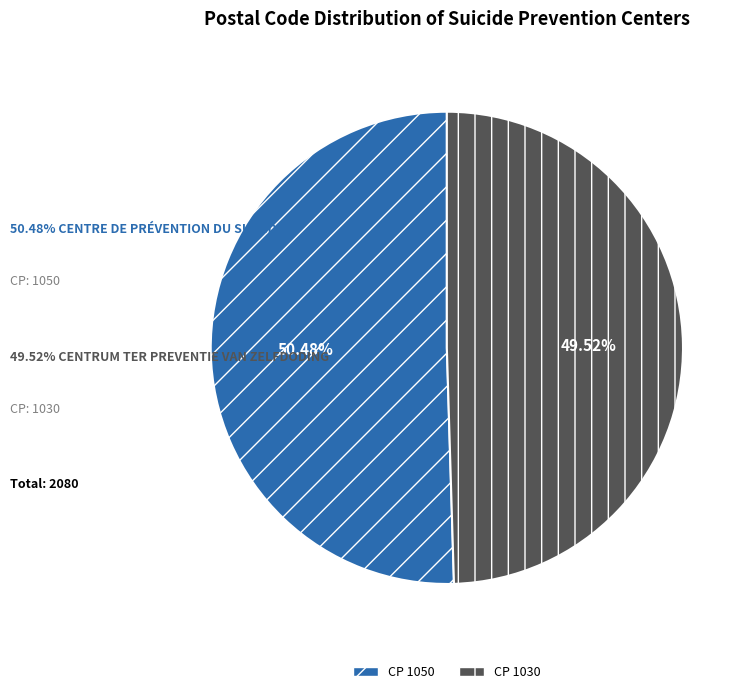

Is there a majority slice in this chart?

Yes